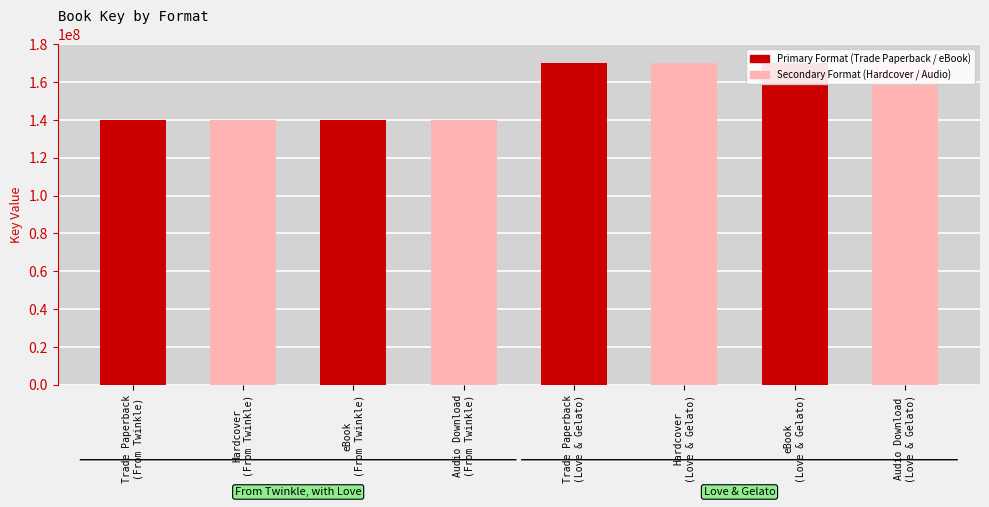

What are all the series names shown in the legend?

Primary Format (Trade Paperback / eBook), Secondary Format (Hardcover / Audio)